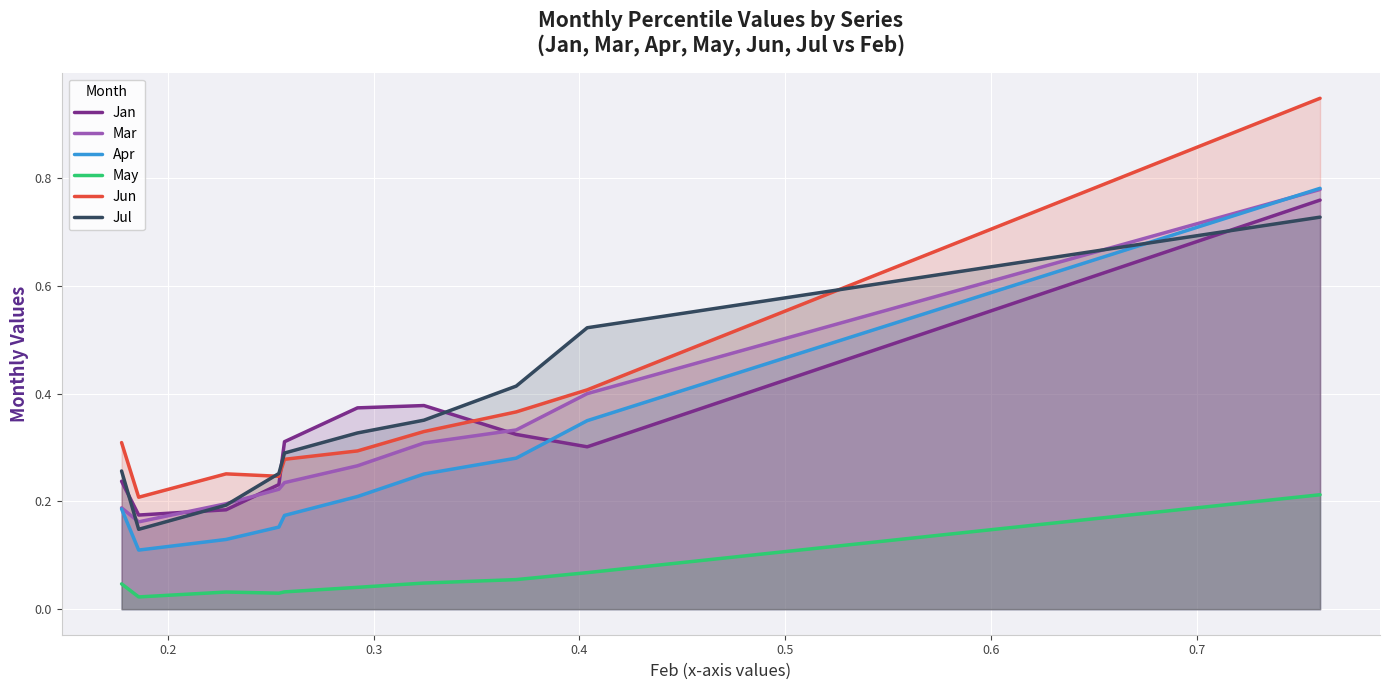

True or false: Jun and May cross at least once.

False